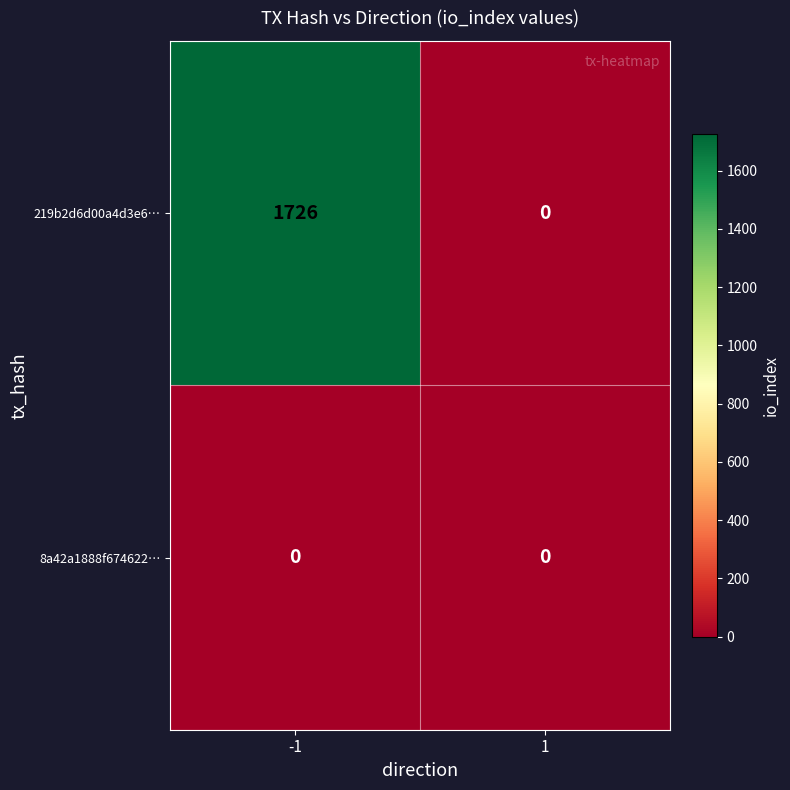

The value of 219b2d6d00a4d3e6… at 1 is 937. True or false?

False